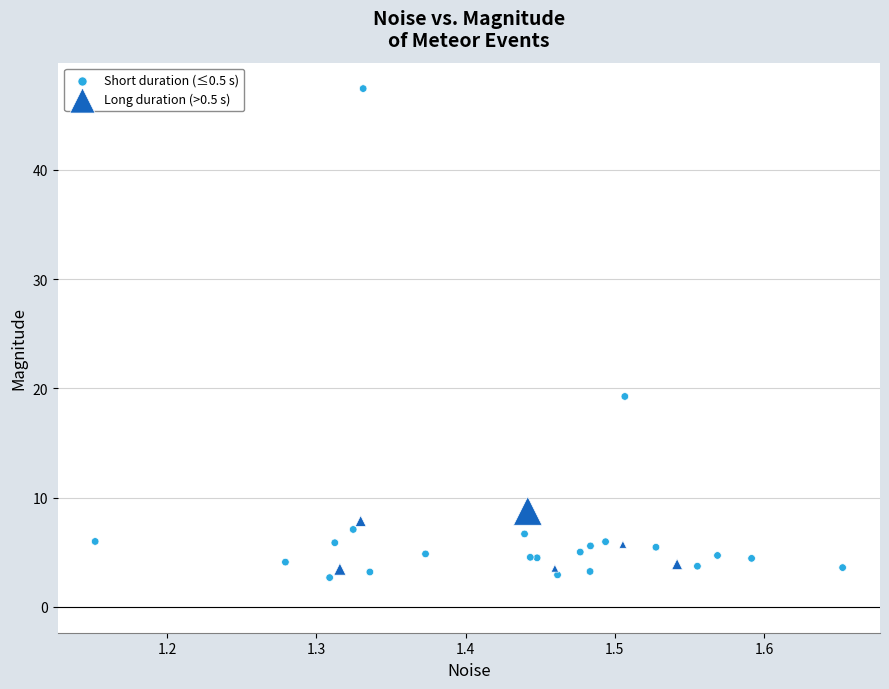

Which series has the widest spread of Y values?

Short duration (≤0.5 s)